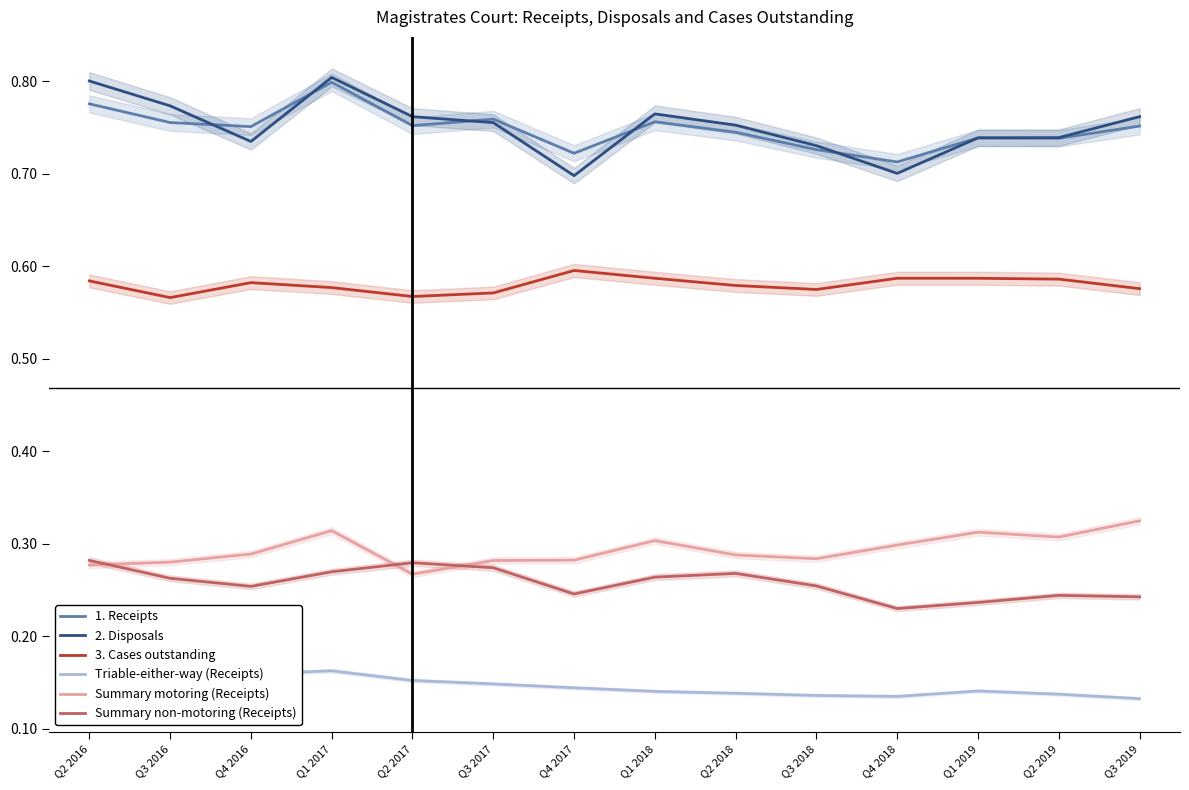

How many 1. Receipts values are between 0 and 1?

14